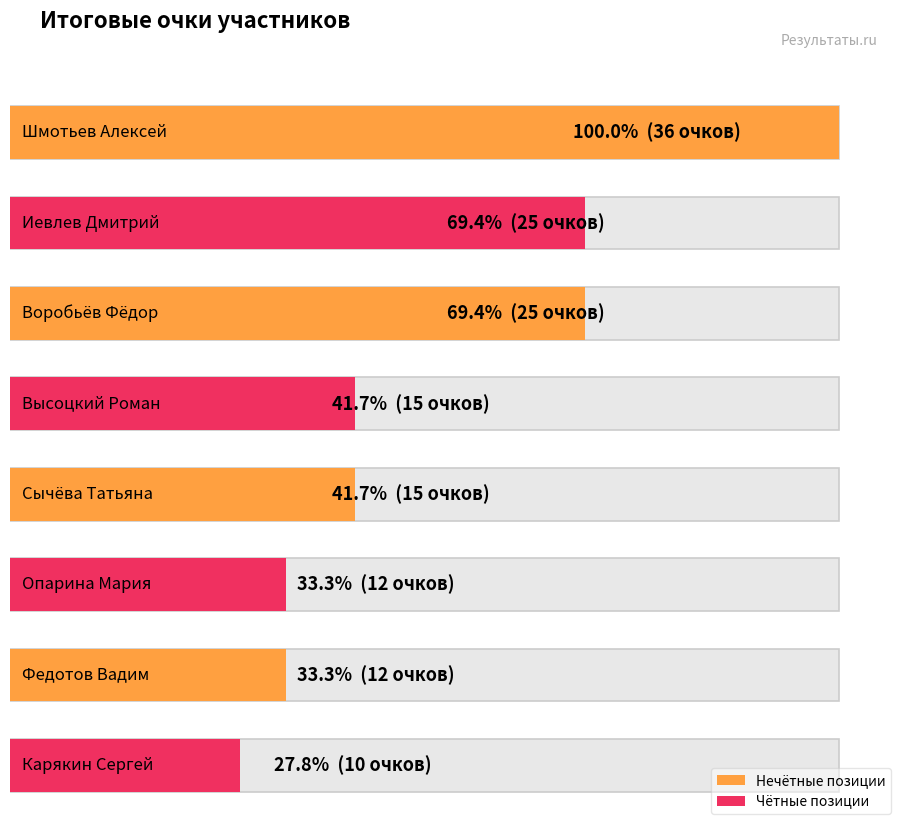

Reading left to right, list all the values displayed in this chart.

Шмотьев Алексей=36	Иевлев Дмитрий=25	Воробьёв Фёдор=25	Высоцкий Роман=15	Сычёва Татьяна=15	Опарина Мария=12	Федотов Вадим=12	Карякин Сергей=10